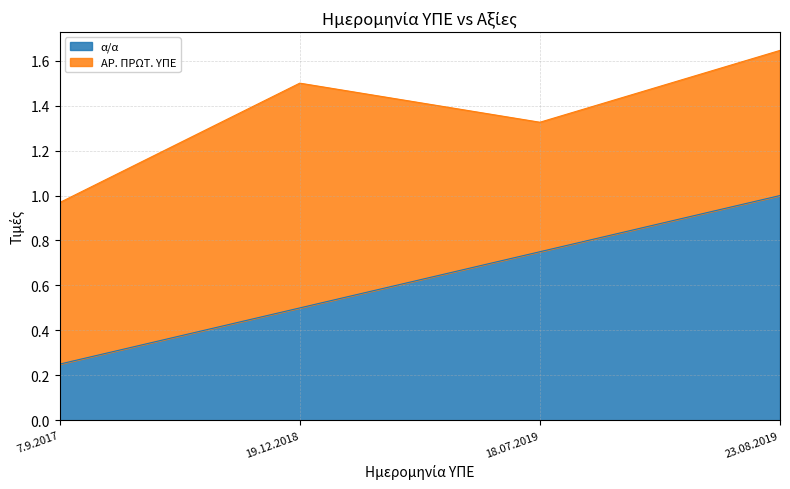

What is the value of the 2nd point from the left?

0.5